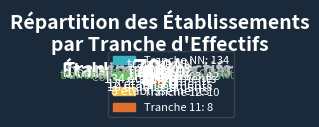

Which category has the biggest portion of the pie?

NN